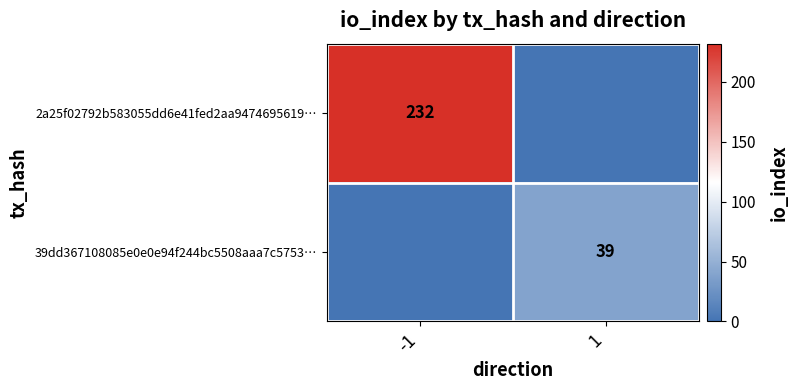

The 39dd367108085e0e0e94f244bc5508aaa7c5753… series shows 22 at 1. True or false?

False